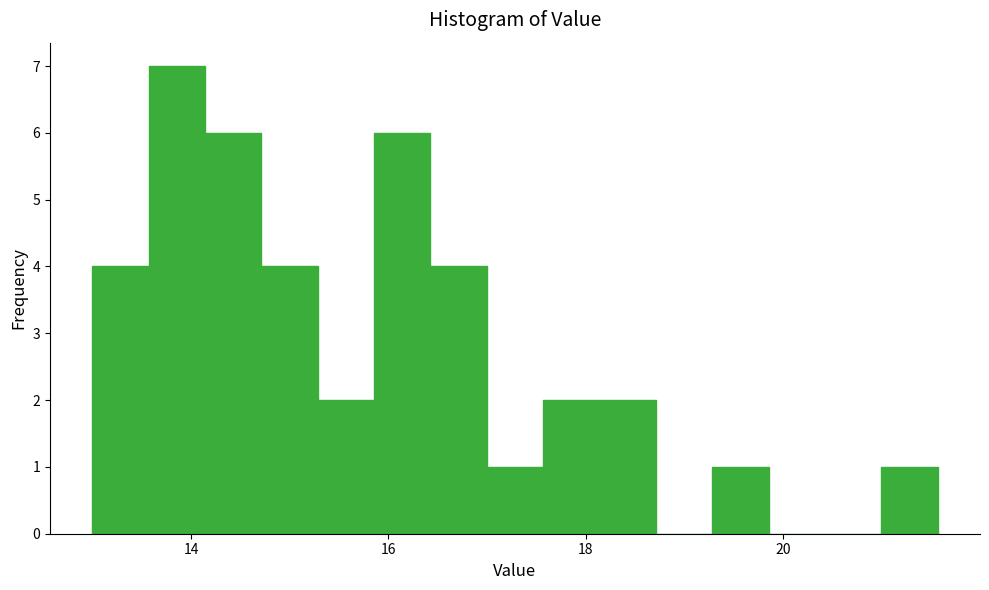

Read against the x-axis, roughly where is the centre of the tallest bar?

13.8